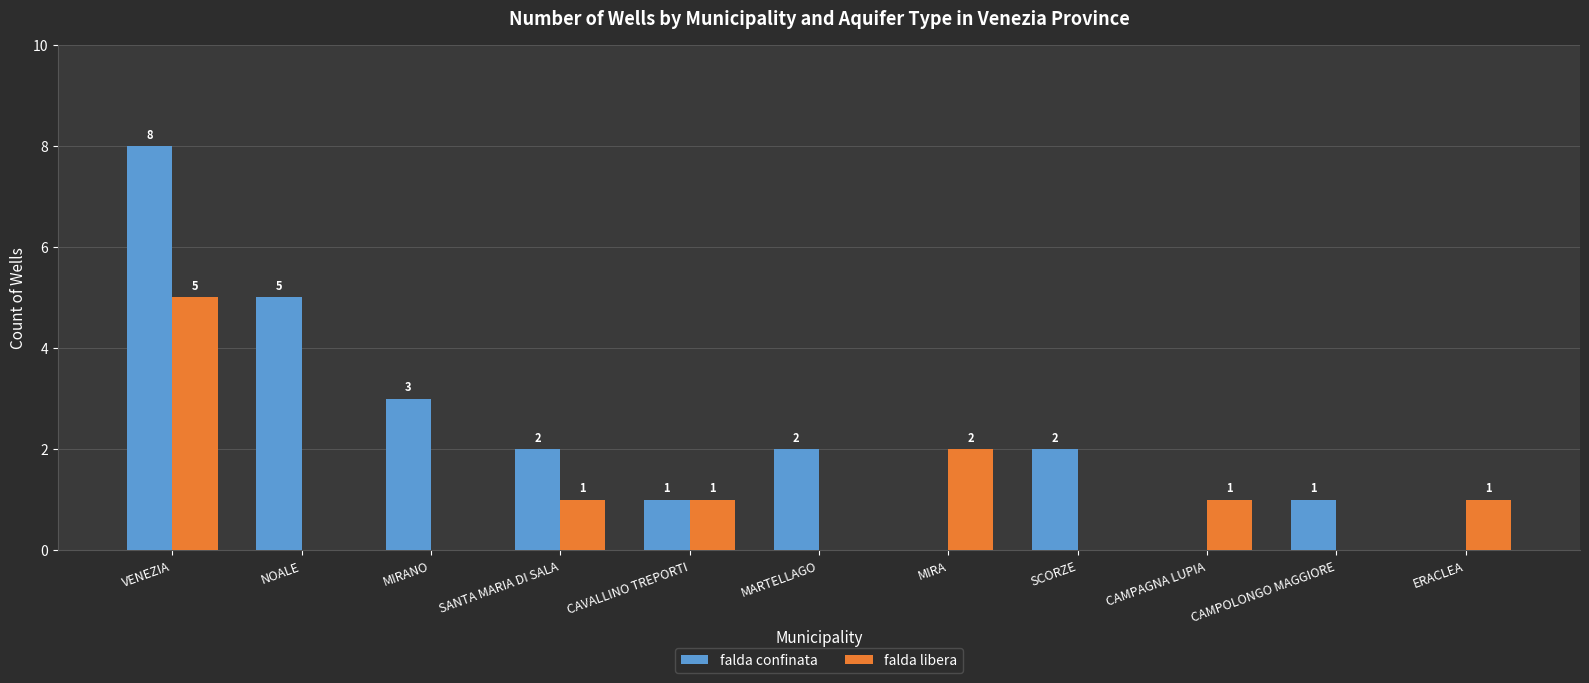

Reading left to right, extract all data points from this chart.

falda confinata: 8	5	3	2	1	2	0	2	0	1	0
falda libera: 5	0	0	1	1	0	2	0	1	0	1